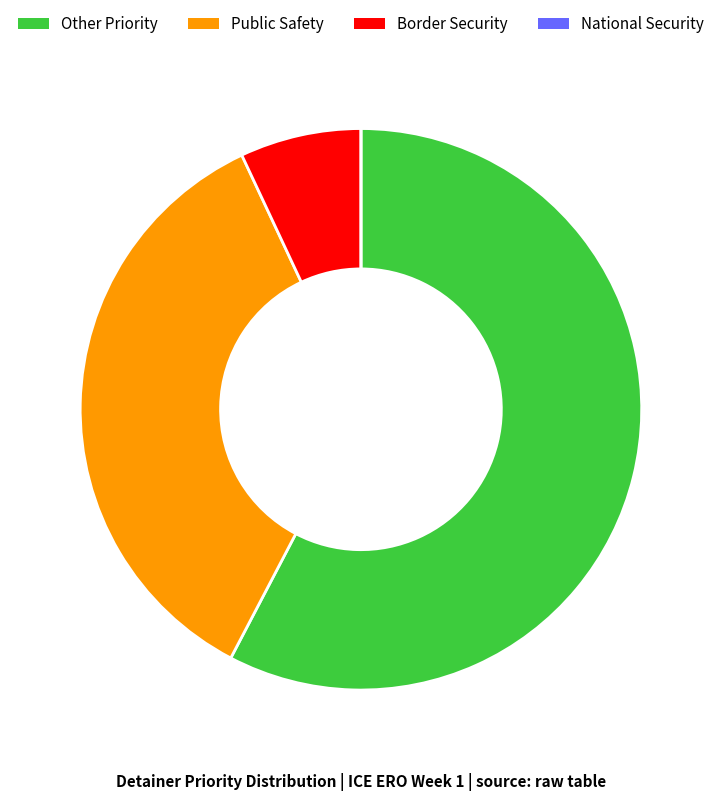

Approximately how many times larger is the value at Public Safety compared to Other Priority?

0.6